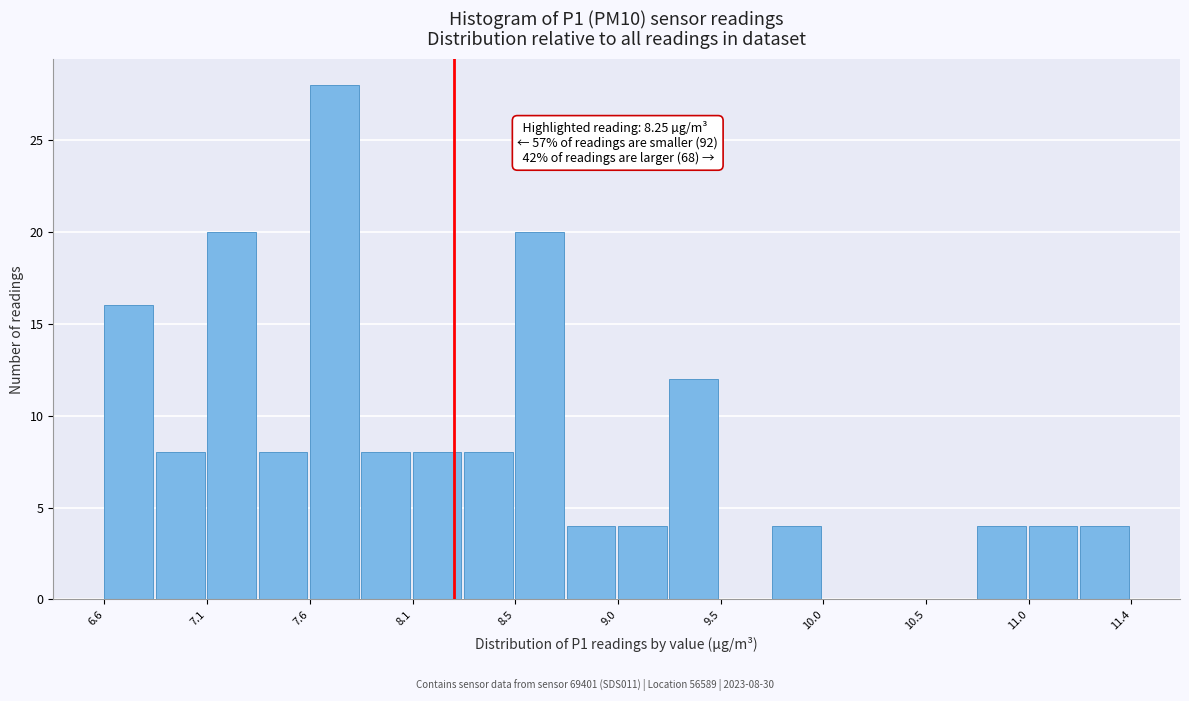

Over which range of the x-axis is the bar tallest?

7.55 to 7.80